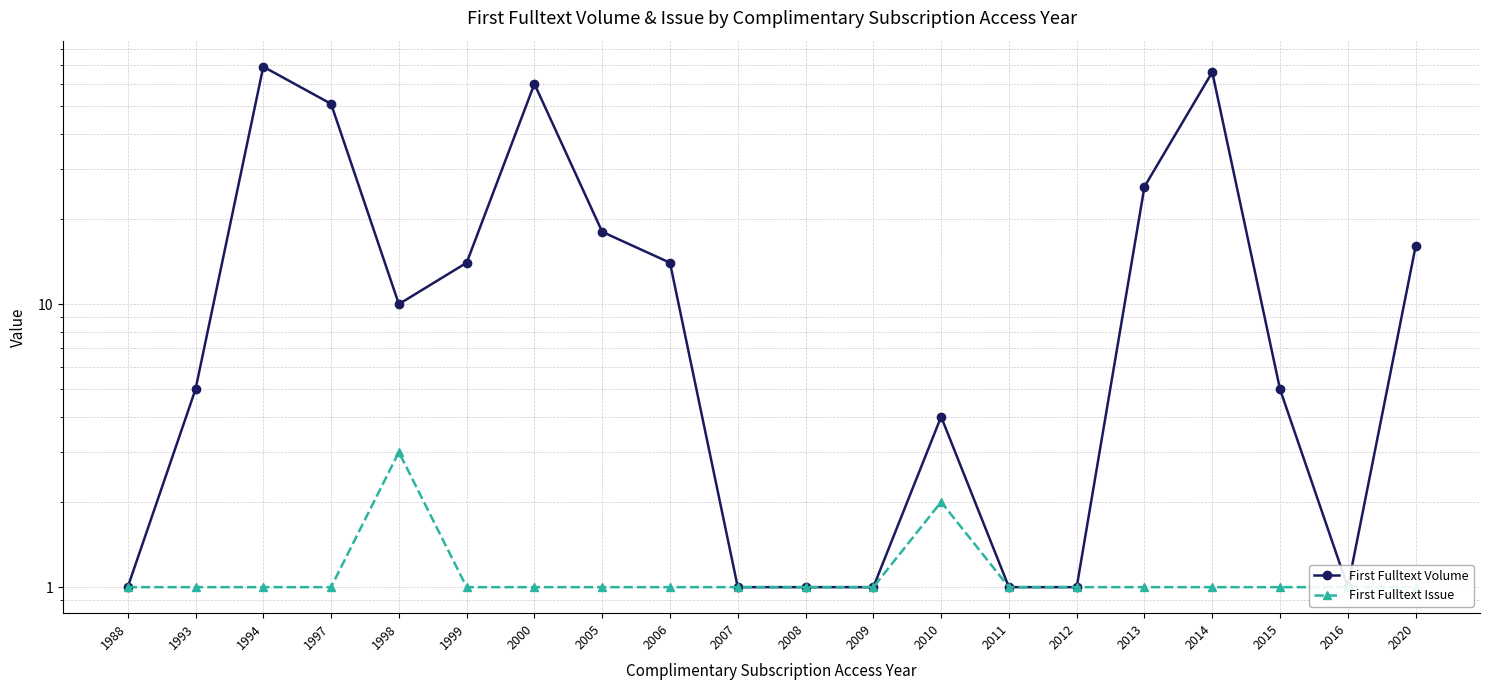

Does the chart have visible grid lines?

Yes